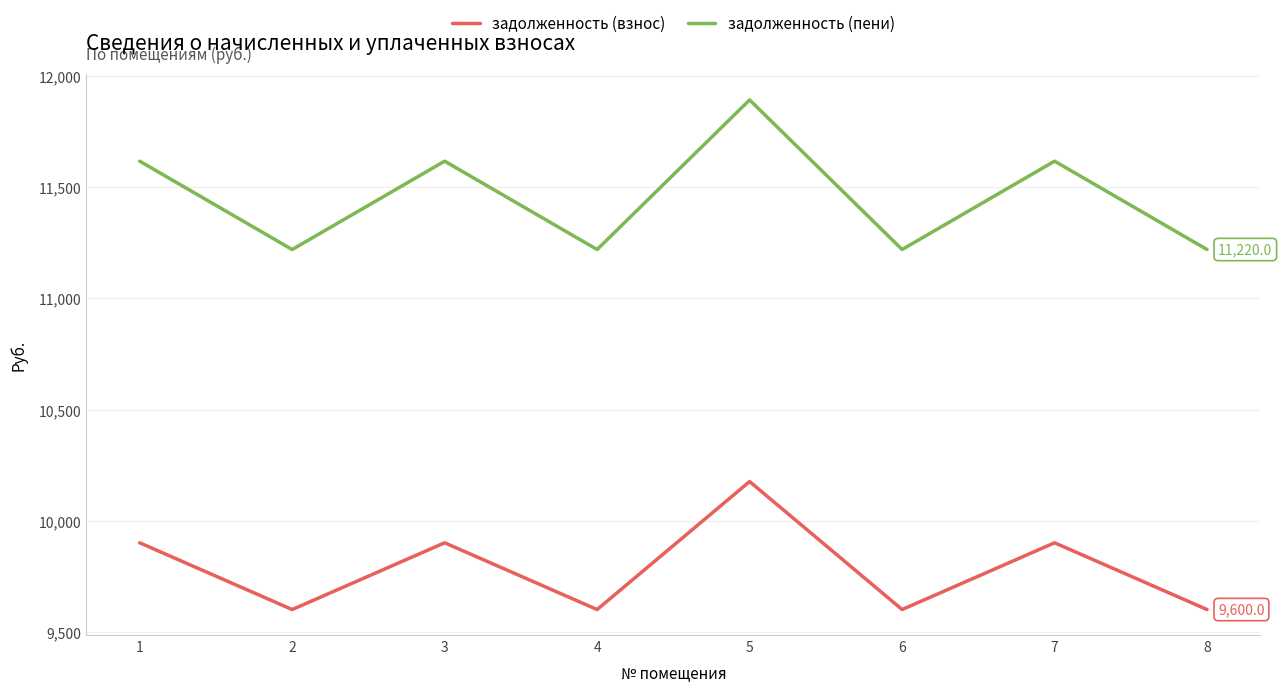

List the series in order of their overall mean, lowest first.

задолженность (взнос), задолженность (пени)